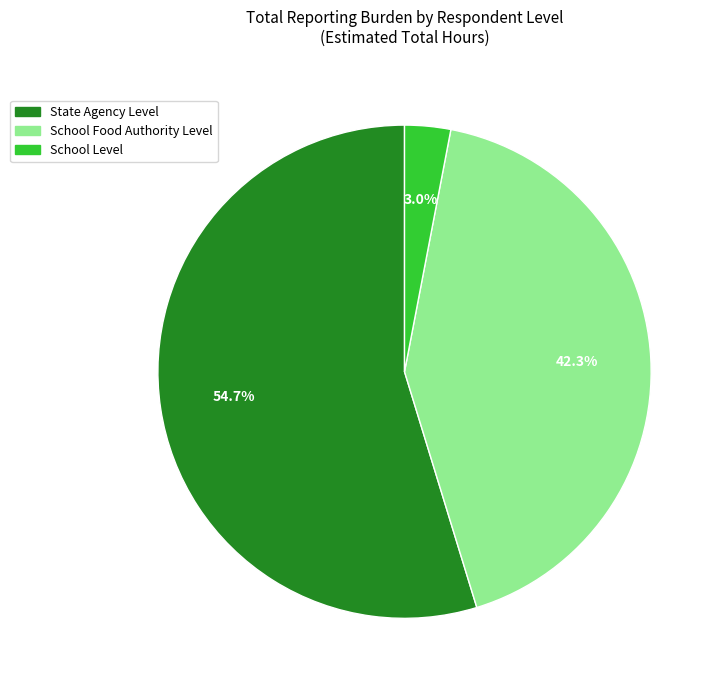

What is the largest slice in the pie chart?

State Agency Level